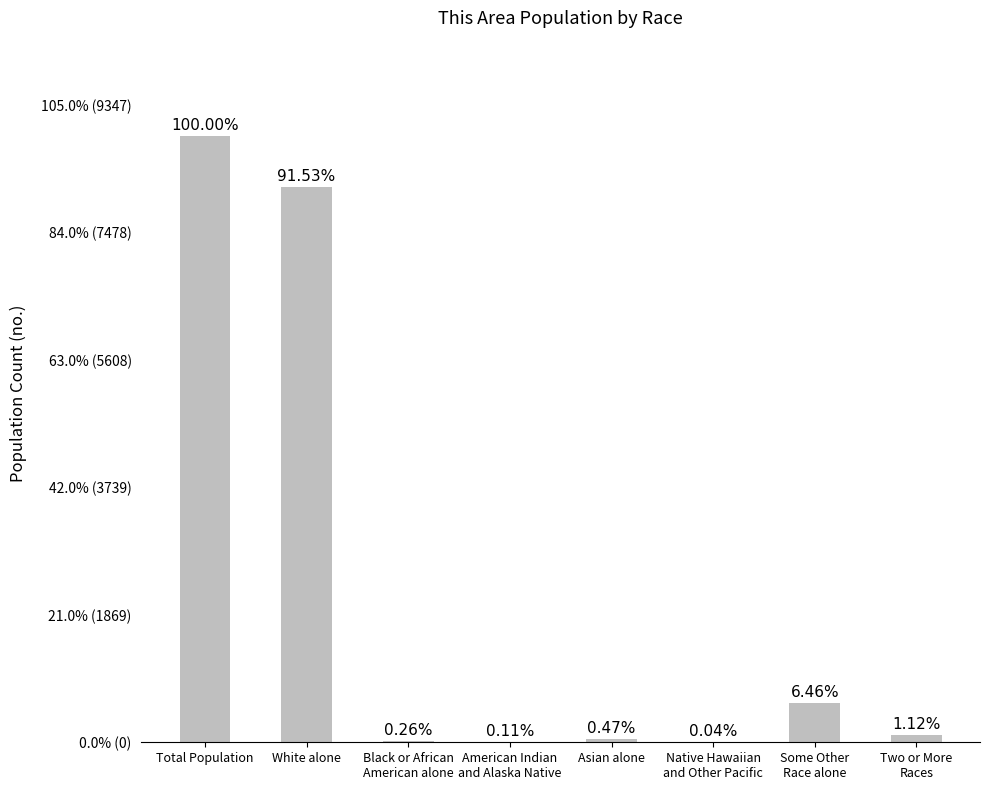

Are the bars horizontal?

No